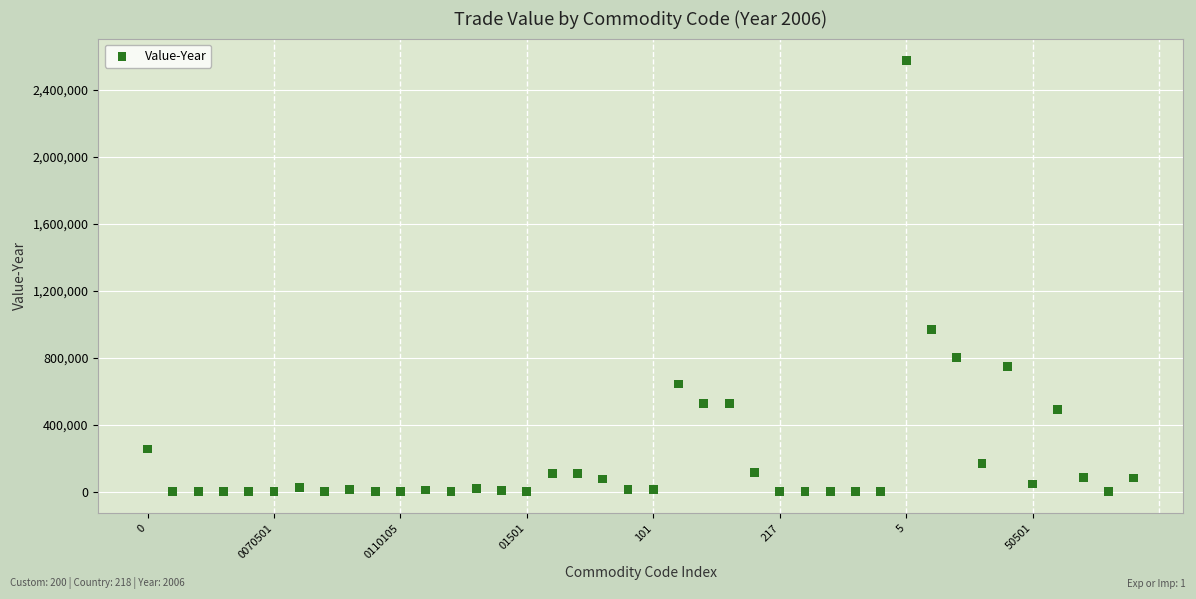

What Y value in the scatter plot is closest to 1289158?

970604